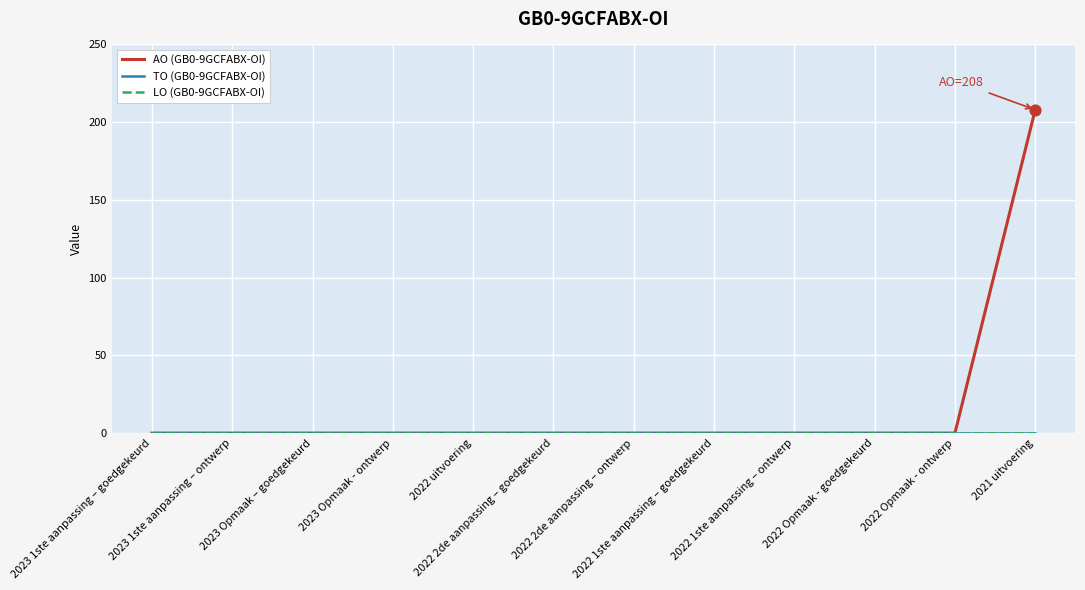

At which category is the sum across all series the highest?

2021 uitvoering